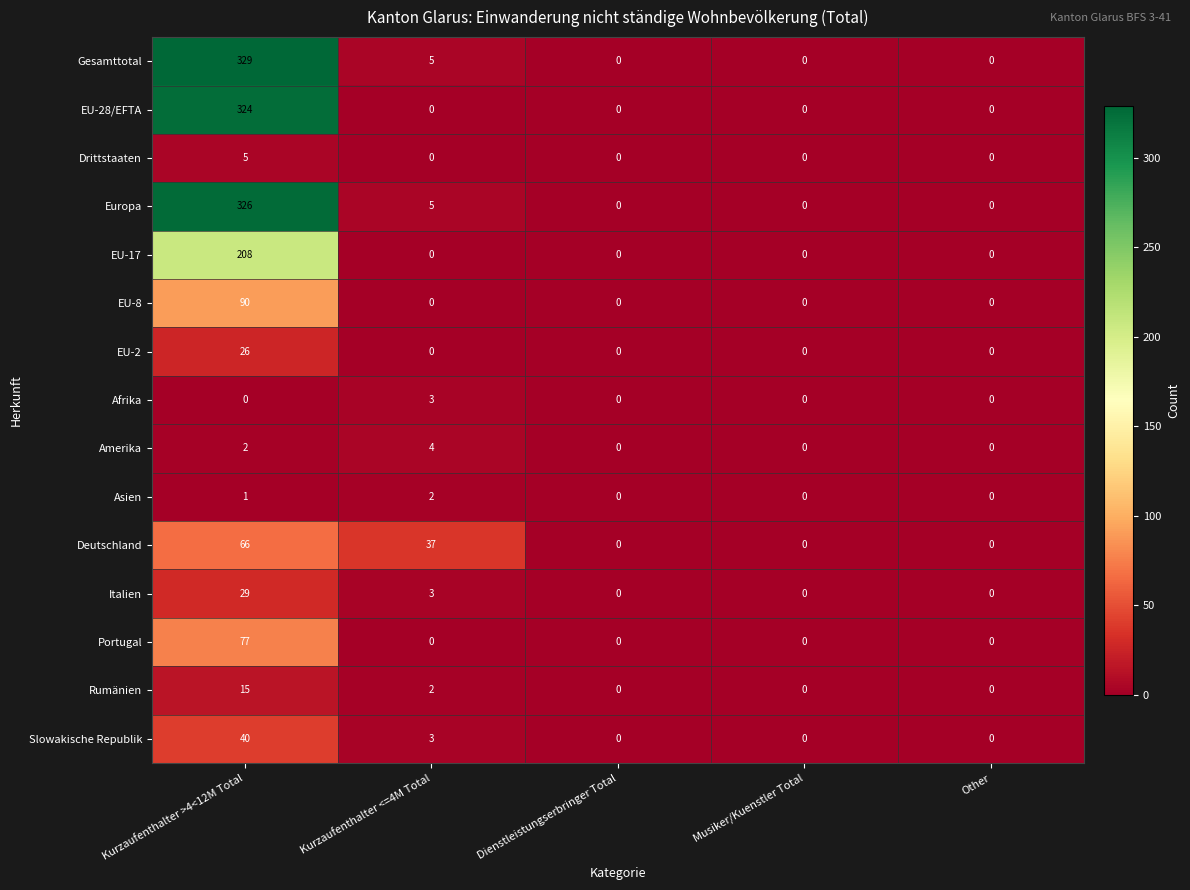

True or false: Drittstaaten has a value of 0 at Kurzaufenthalter <=4M Total.

True